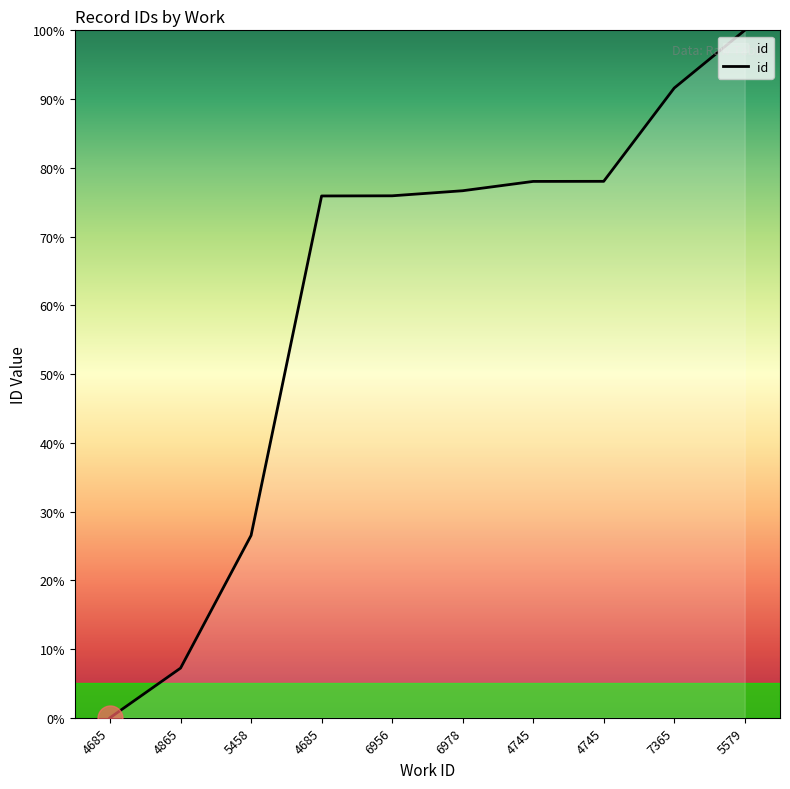

Does the chart display data point markers on the line(s)?

No